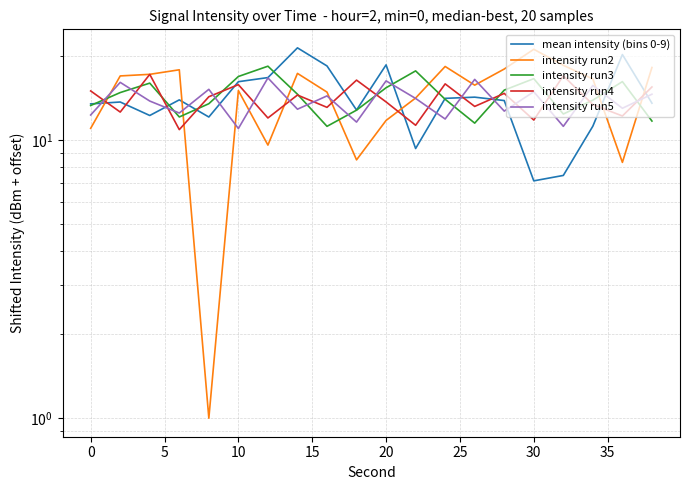

List the labels in order of intensity run3 value, smallest first.

35, 13, 19, 10, 16, 40, −5, 15, 17, 12, 30, 0, 14, 10, 5, 18, 15, 20, 11, 25